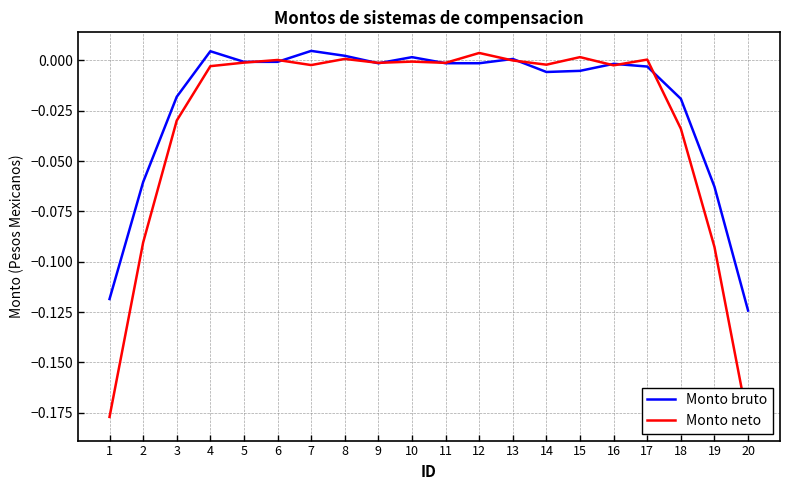

What is the difference between the highest and lowest values at 20?

0.1